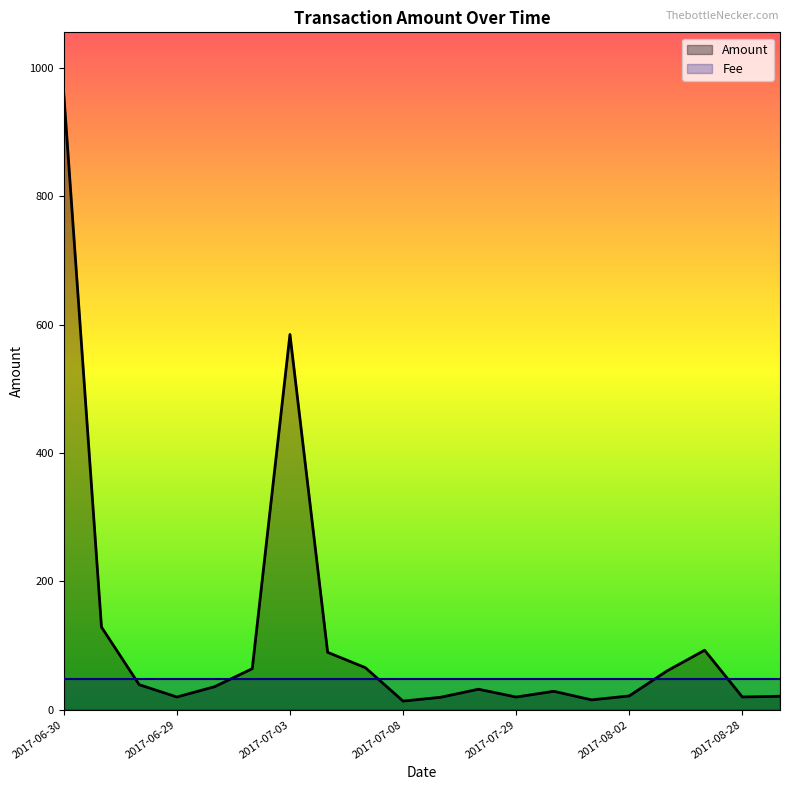

At which category does the data reach its first local valley?

2017-06-29